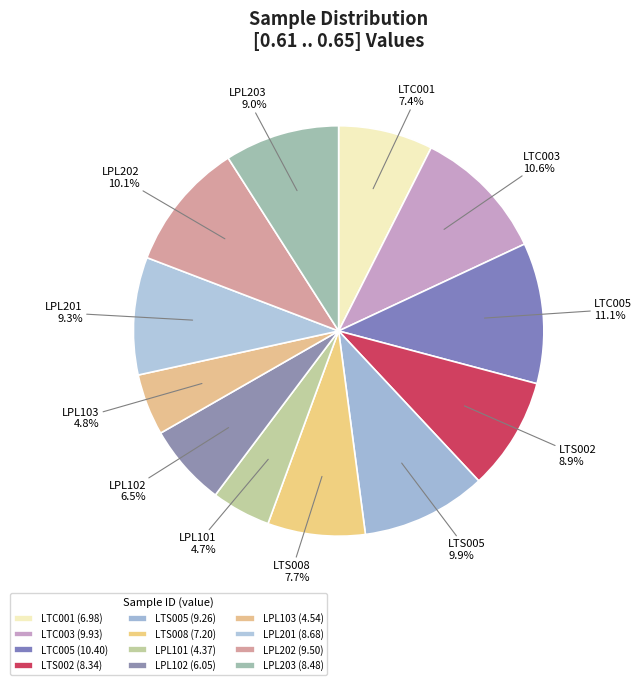

To the nearest percent, what is the difference between the LPL102 and LTC005 slice percentages?

5%